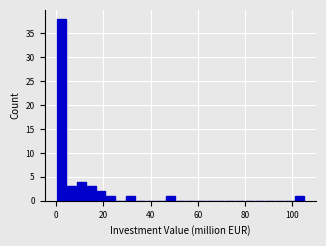

Read against the x-axis, roughly where is the centre of the tallest bar?

2